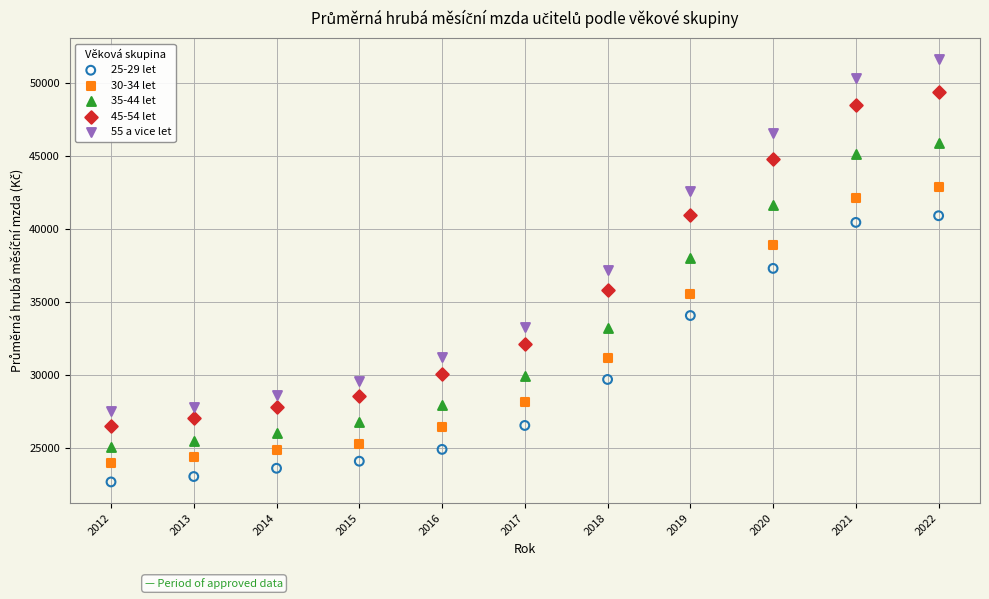

What is the X range (max minus min) for the scatter plot?

10.0